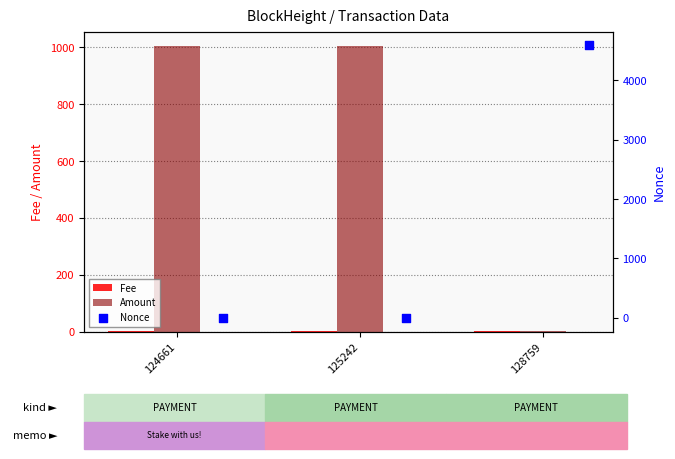

Which series contains the lowest Y value?

Nonce